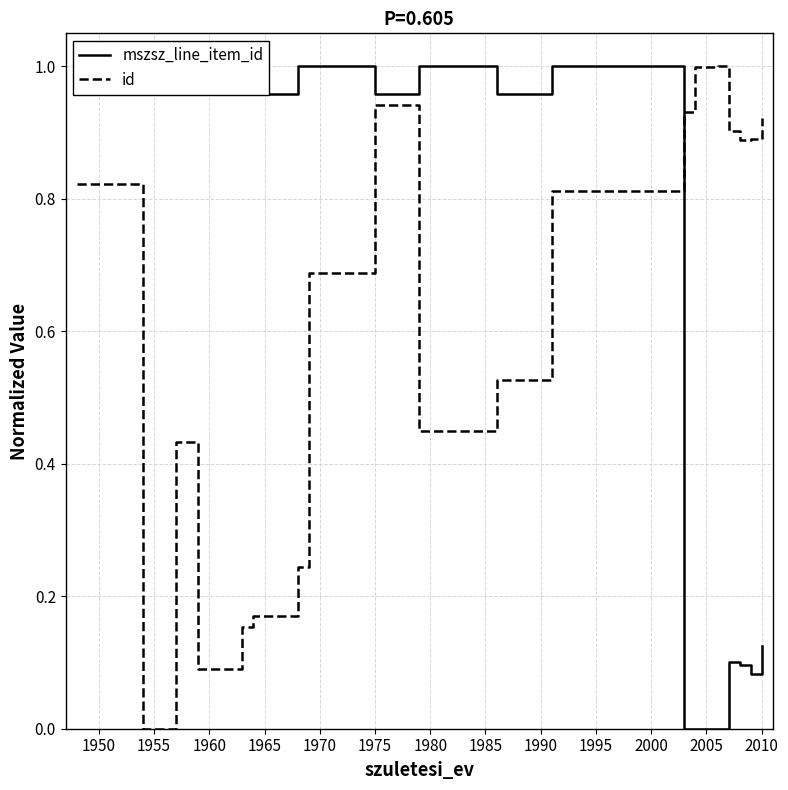

True or false: mszsz_line_item_id and id cross at least once.

True